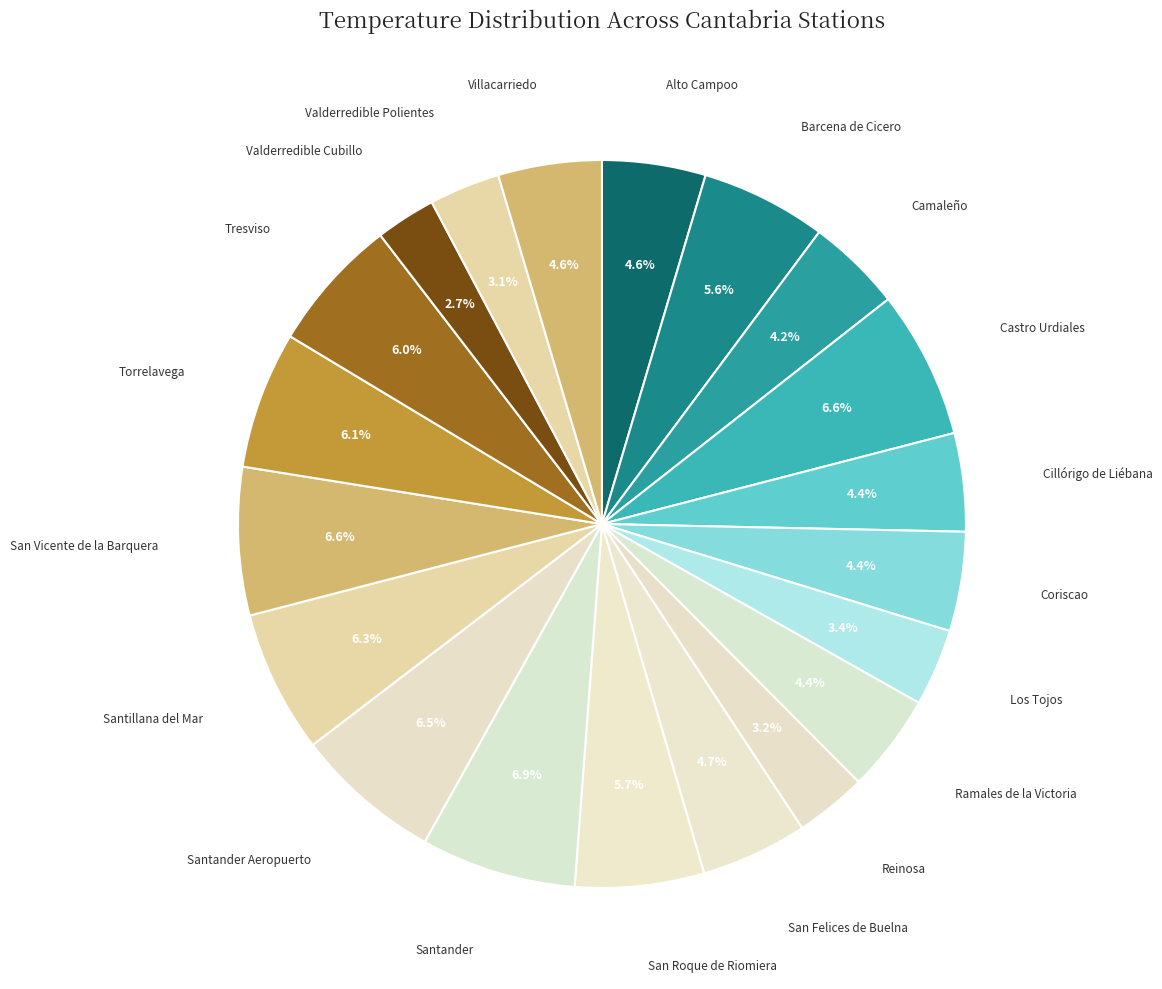

To the nearest percent, what is the difference between the largest and smallest slice percentages?

4%